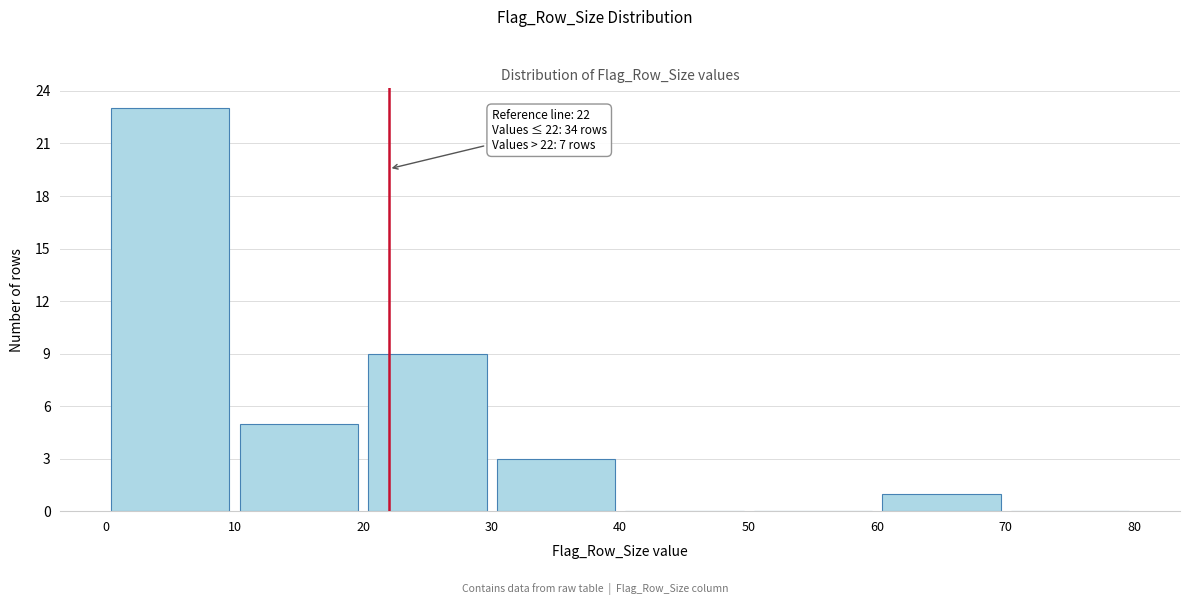

Which range on the x-axis has the tallest bar?

0 to 10